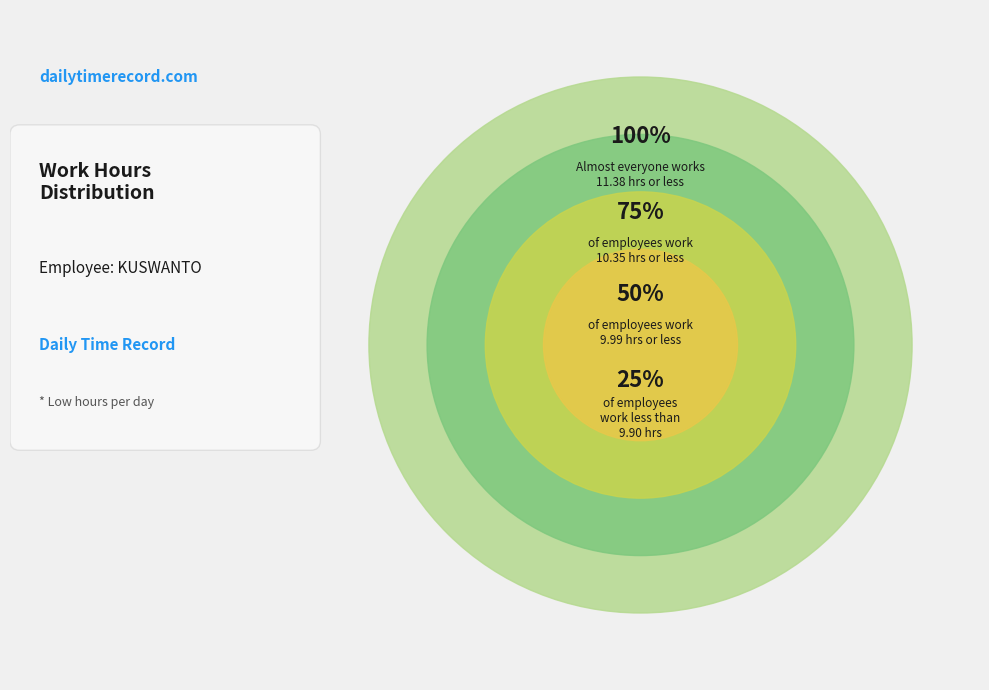

The 14-Fri slice represents 1% of the pie. True or false?

False